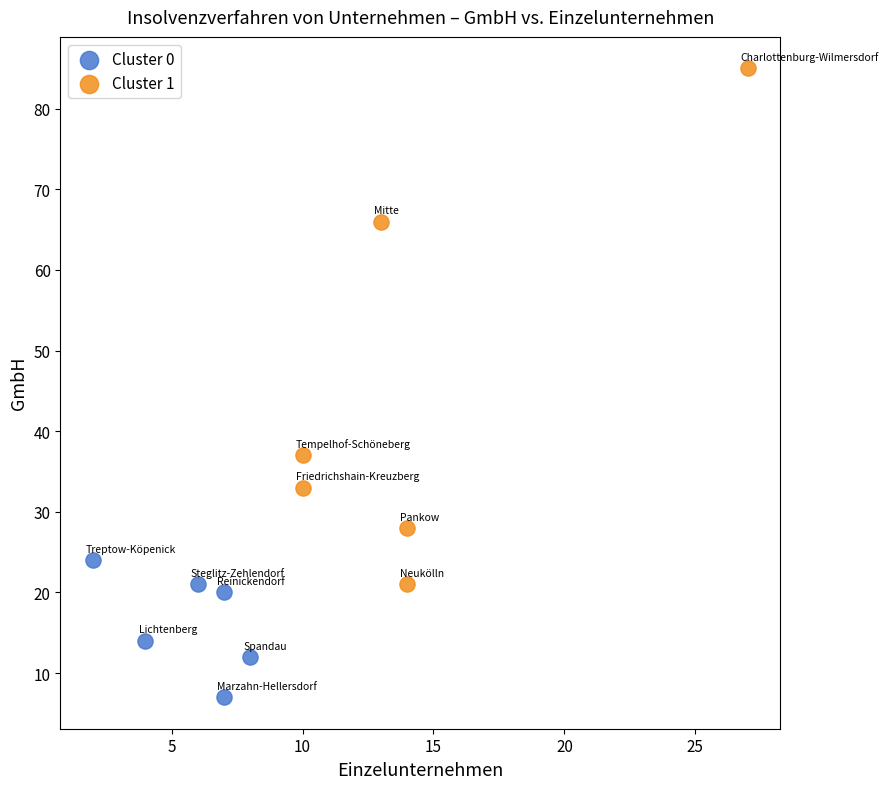

What are all the series names shown in the legend?

Cluster 0, Cluster 1